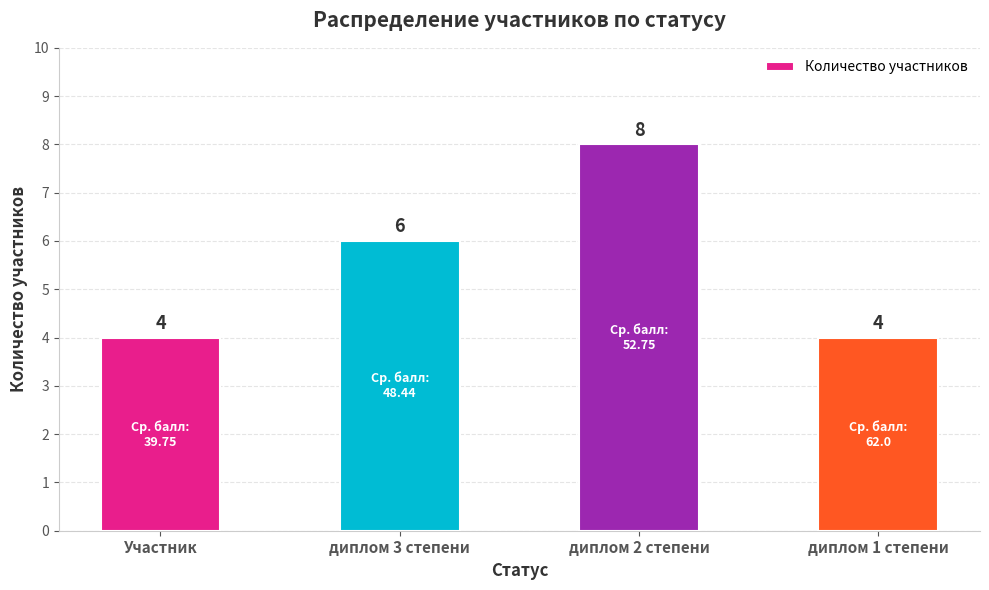

What is the approximate value at диплом 2 степени?

8